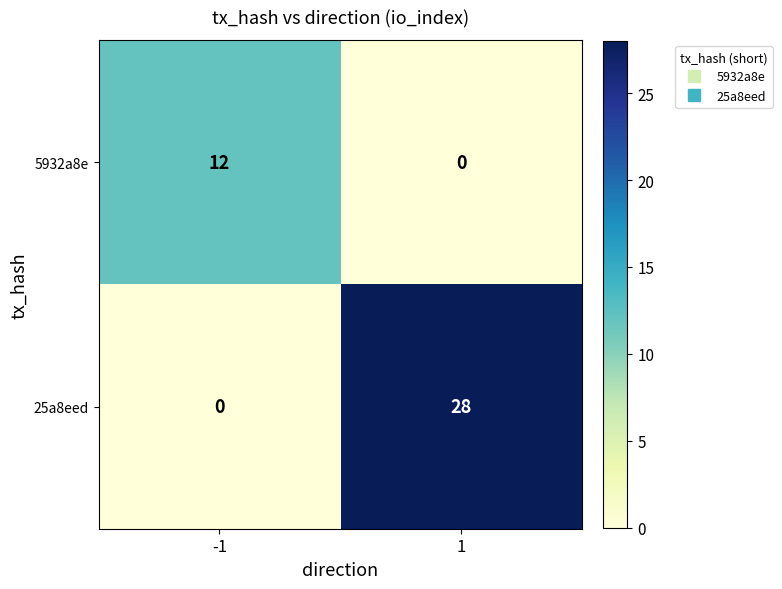

What is the highest value of the 25a8eed series?

28